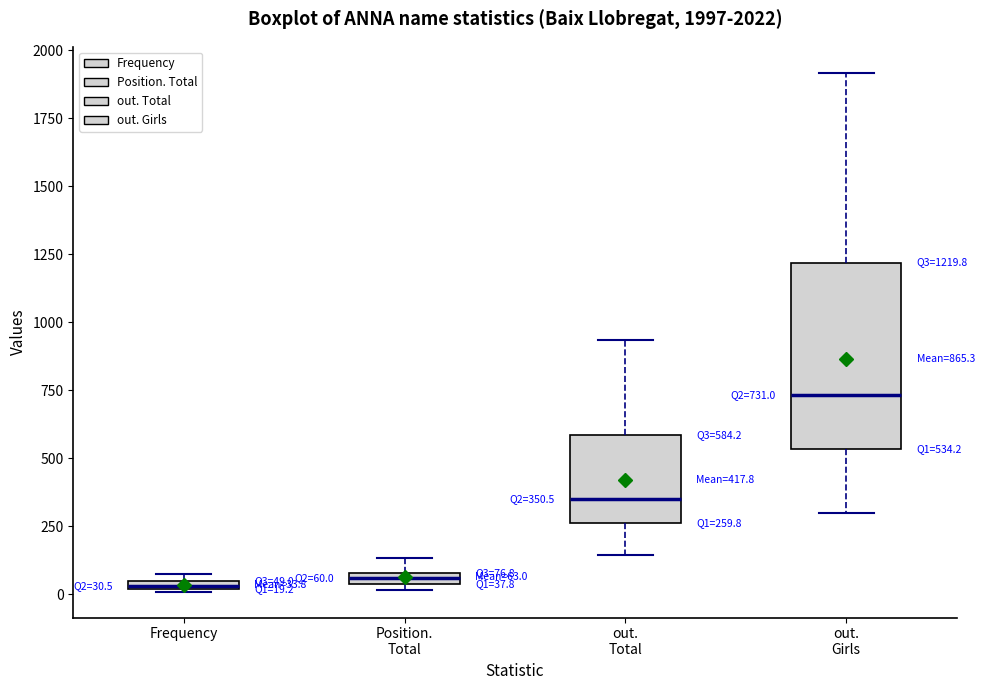

Which box is the tallest, from its lower edge to its upper edge?

out. Girls